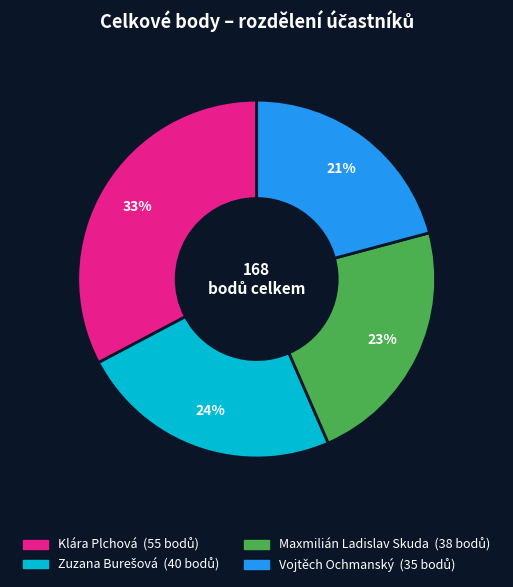

To the nearest percent, what percentage of the pie is Maxmilián Ladislav Skuda?

23%